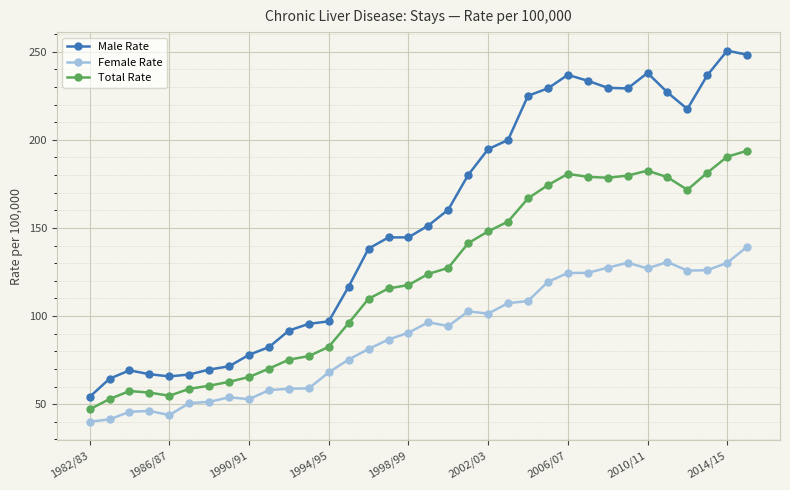

What is the highest value of the Male Rate series?

250.6